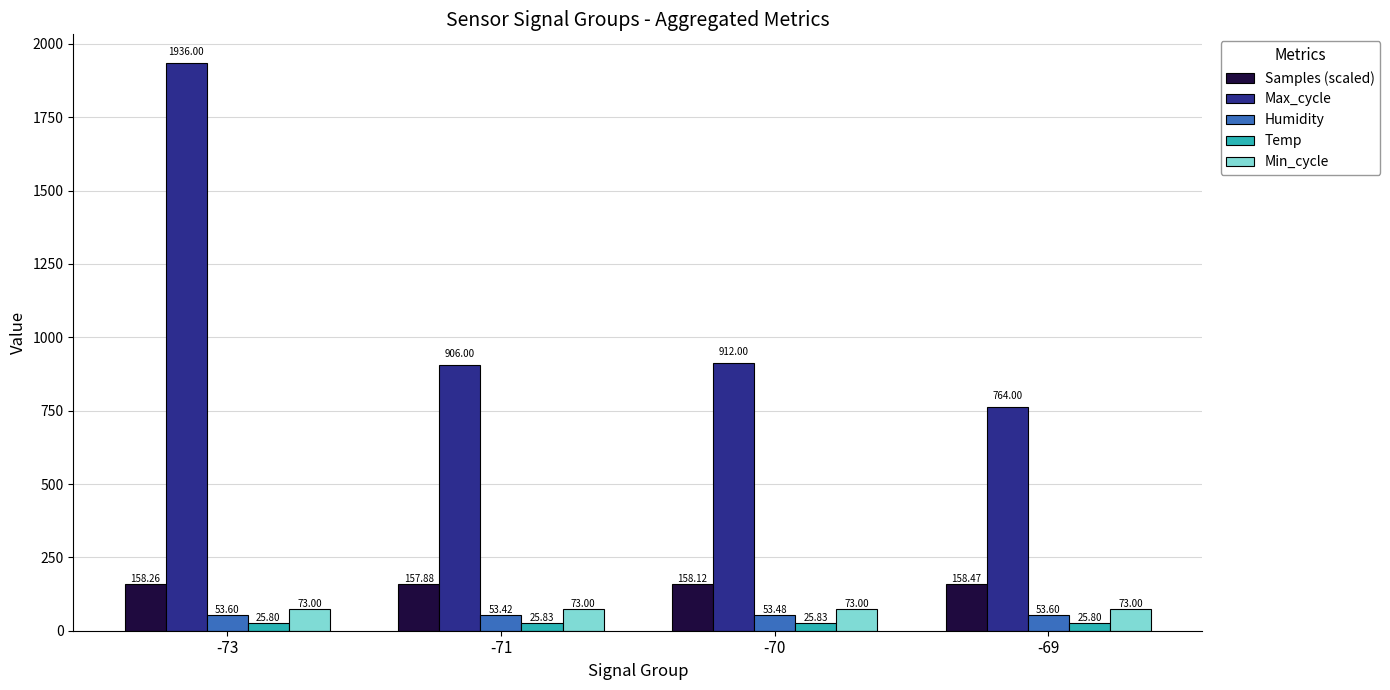

Is it true that Max_cycle equals 217.7 at -69?

False